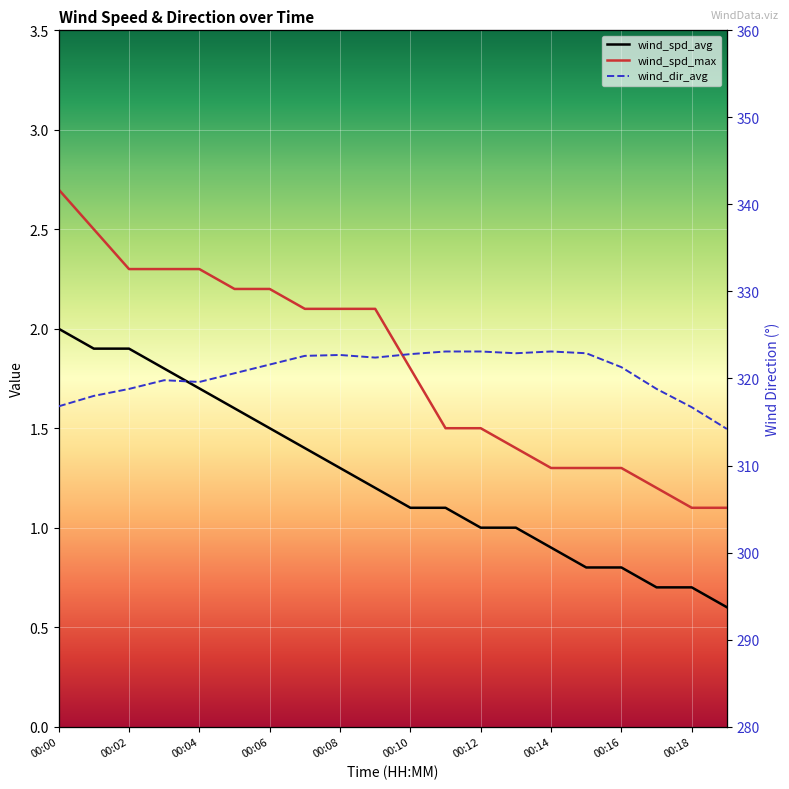

Which series has the widest spread of values?

wind_dir_avg